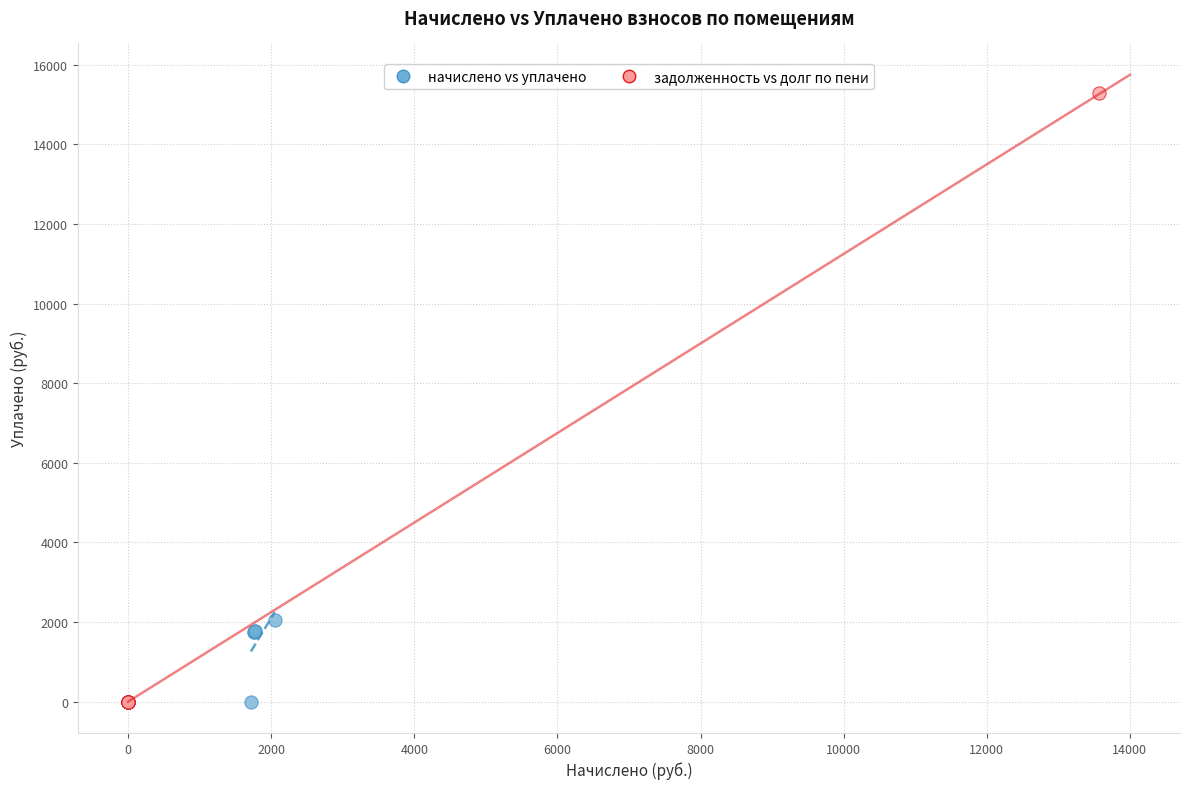

Which series contains the highest Y value?

задолженность vs долг по пени